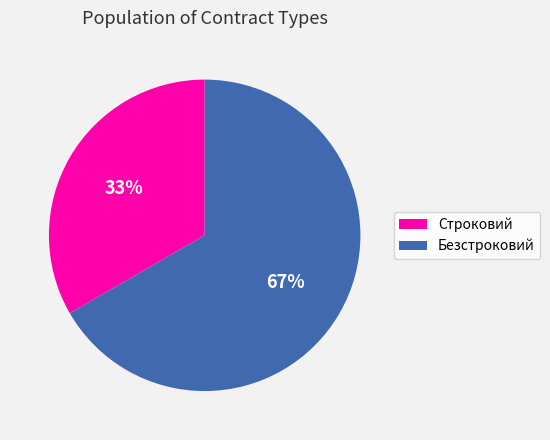

Is the sum of Безстроковий and Строковий greater than half?

Yes